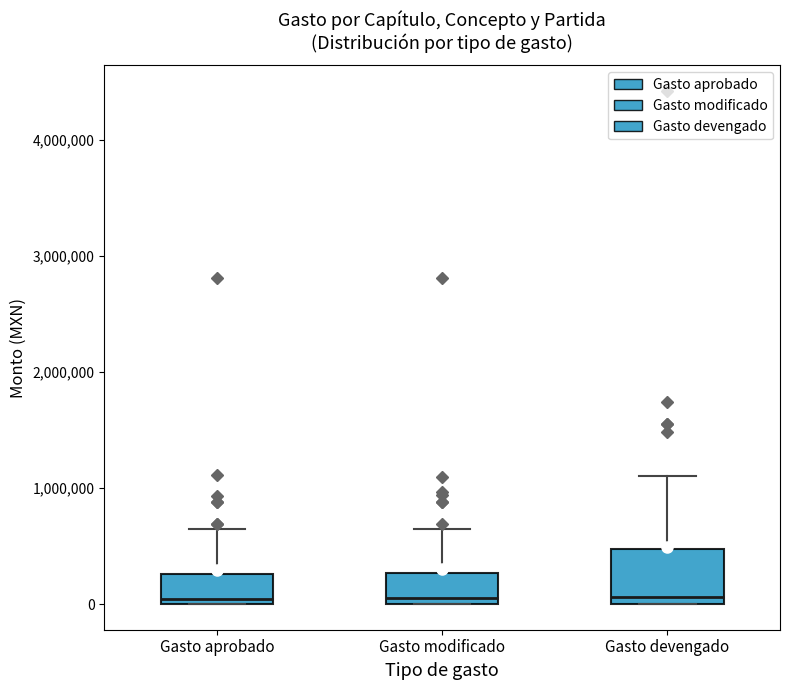

Reading left to right, read every box against the y-axis: the position of its median line, the range the box covers, and the ends of its whiskers. The values are not printed on the chart, so give them approximately, as read against the axis.

Gasto aprobado: median 0 (just above the box's lower edge), box 0 to 300000, whiskers 0 to 600000
Gasto modificado: median 100000, box 0 to 300000, whiskers 0 to 600000
Gasto devengado: median 100000, box 0 to 500000, whiskers 0 to 1100000